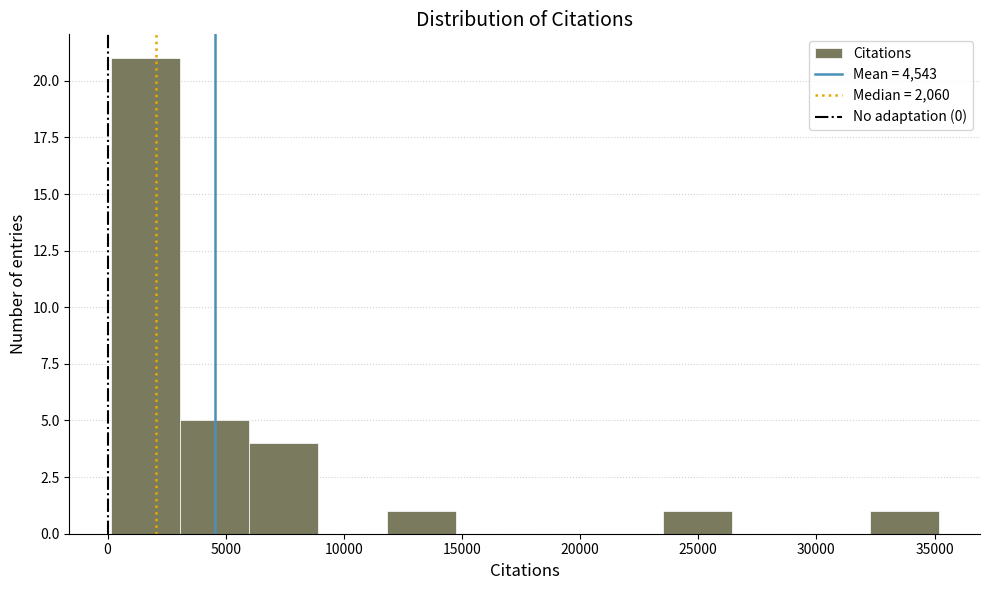

Reading left to right, list every bar in this chart as the range it spans on the x-axis followed by its height. Neither the bar edges nor the heights are printed on the chart, so give them approximately, as read against the axes.

0 to 3000: 21
3000 to 6000: 5
6000 to 9000: 4
9000 to 12000: 0
12000 to 14500: 1
14500 to 17500: 0
17500 to 20500: 0
20500 to 23500: 0
23500 to 26500: 1
26500 to 29500: 0
29500 to 32500: 0
32500 to 35000: 1